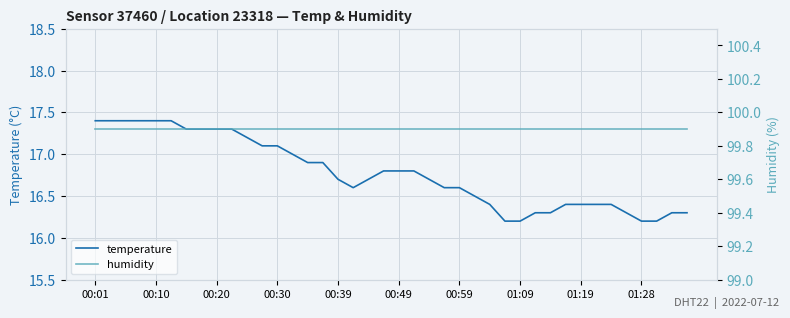

Is it true that temperature equals 28.1 at 01:09?

False